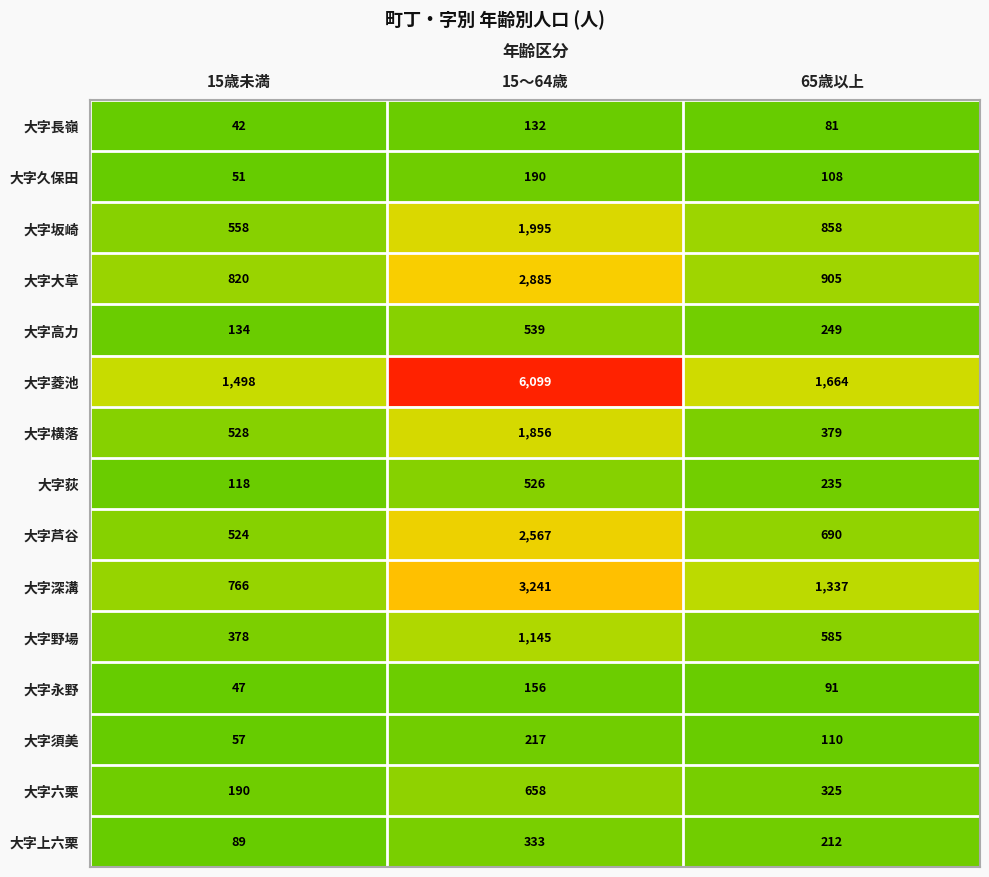

What is the sum of all 大字長嶺 values?

255